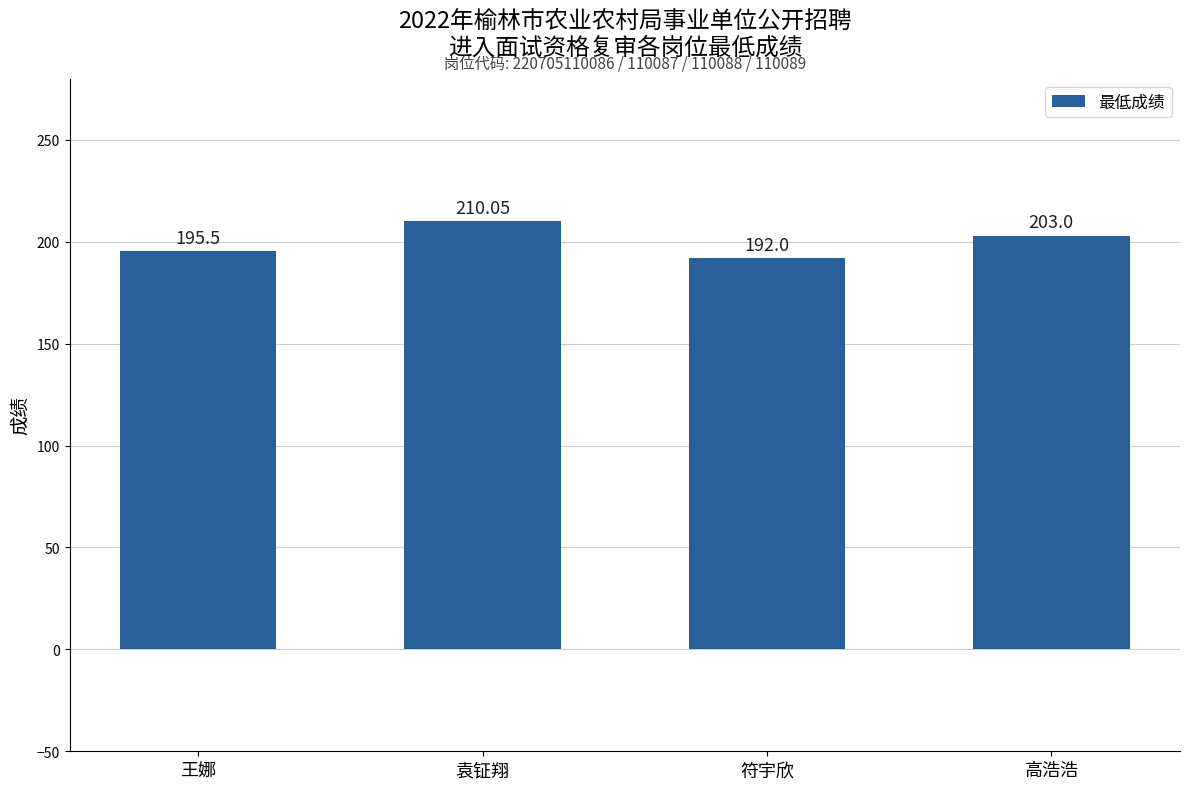

The value at 符宇欣 is 271.4. True or false?

False